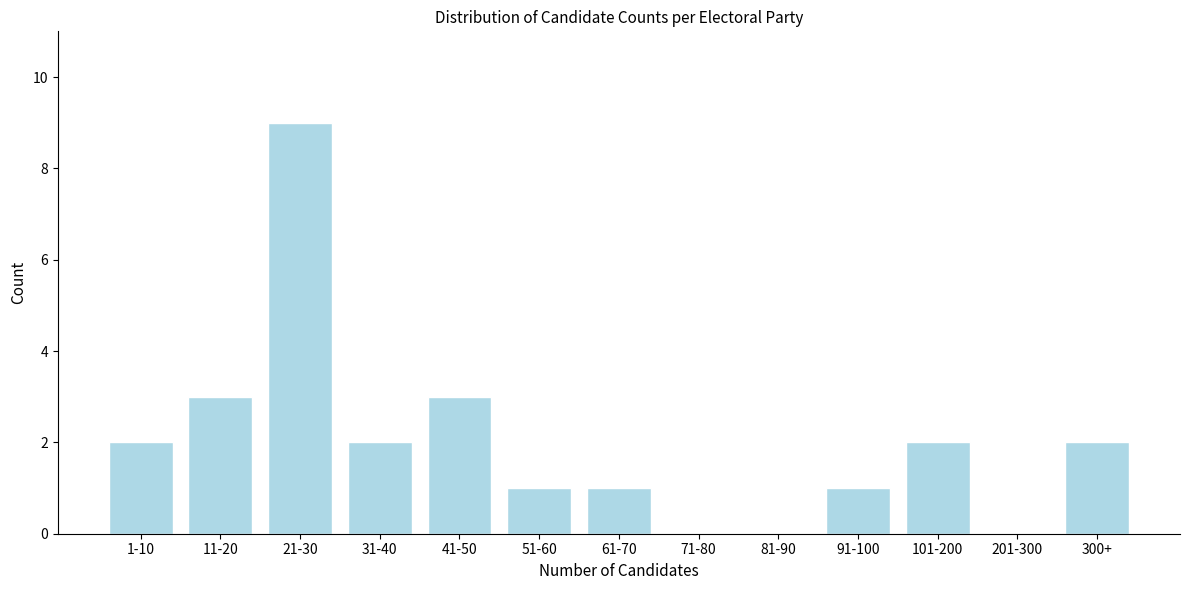

Reading left to right, what are all the values shown in this chart?

1-10=2	11-20=3	21-30=9	31-40=2	41-50=3	51-60=1	61-70=1	71-80=0	81-90=0	91-100=1	101-200=2	201-300=0	300+=2